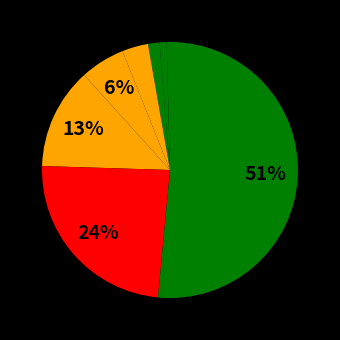

How many slices are in this pie chart?

8